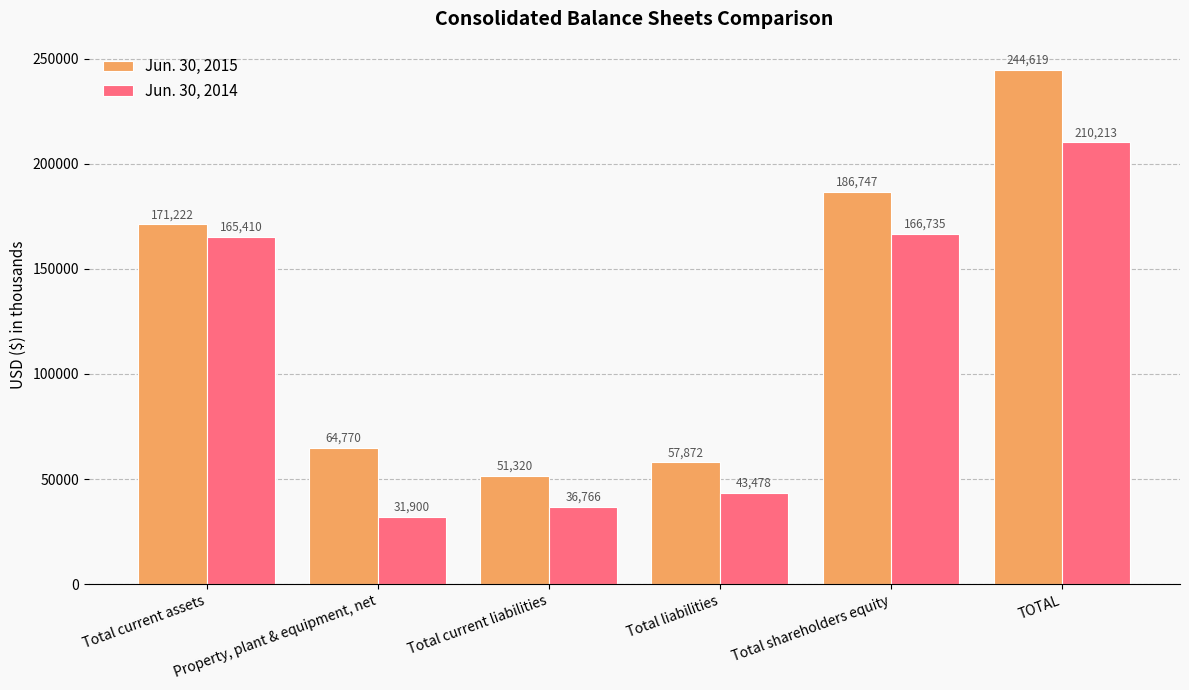

Reading left to right, transcribe all the data shown in this chart.

Jun. 30, 2015: Total current assets=171222	Property, plant & equipment, net=64770	Total current liabilities=51320	Total liabilities=57872	Total shareholders equity=186747	TOTAL=244619
Jun. 30, 2014: Total current assets=165410	Property, plant & equipment, net=31900	Total current liabilities=36766	Total liabilities=43478	Total shareholders equity=166735	TOTAL=210213